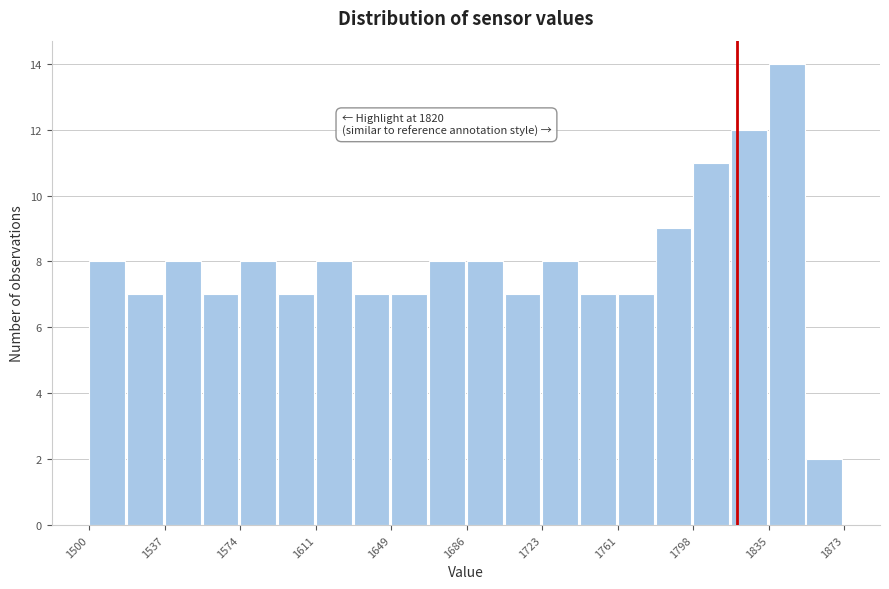

Around what value on the x-axis is the tallest bar? Give the approximate position of its centre, as read against the axis.

1845